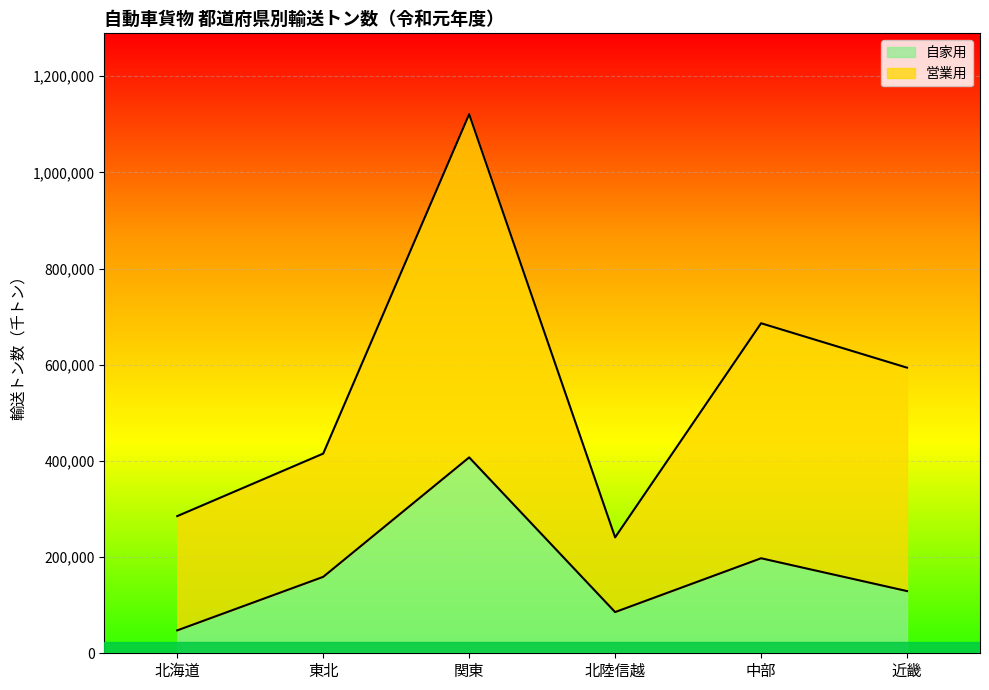

Which series has the widest spread of values?

営業用